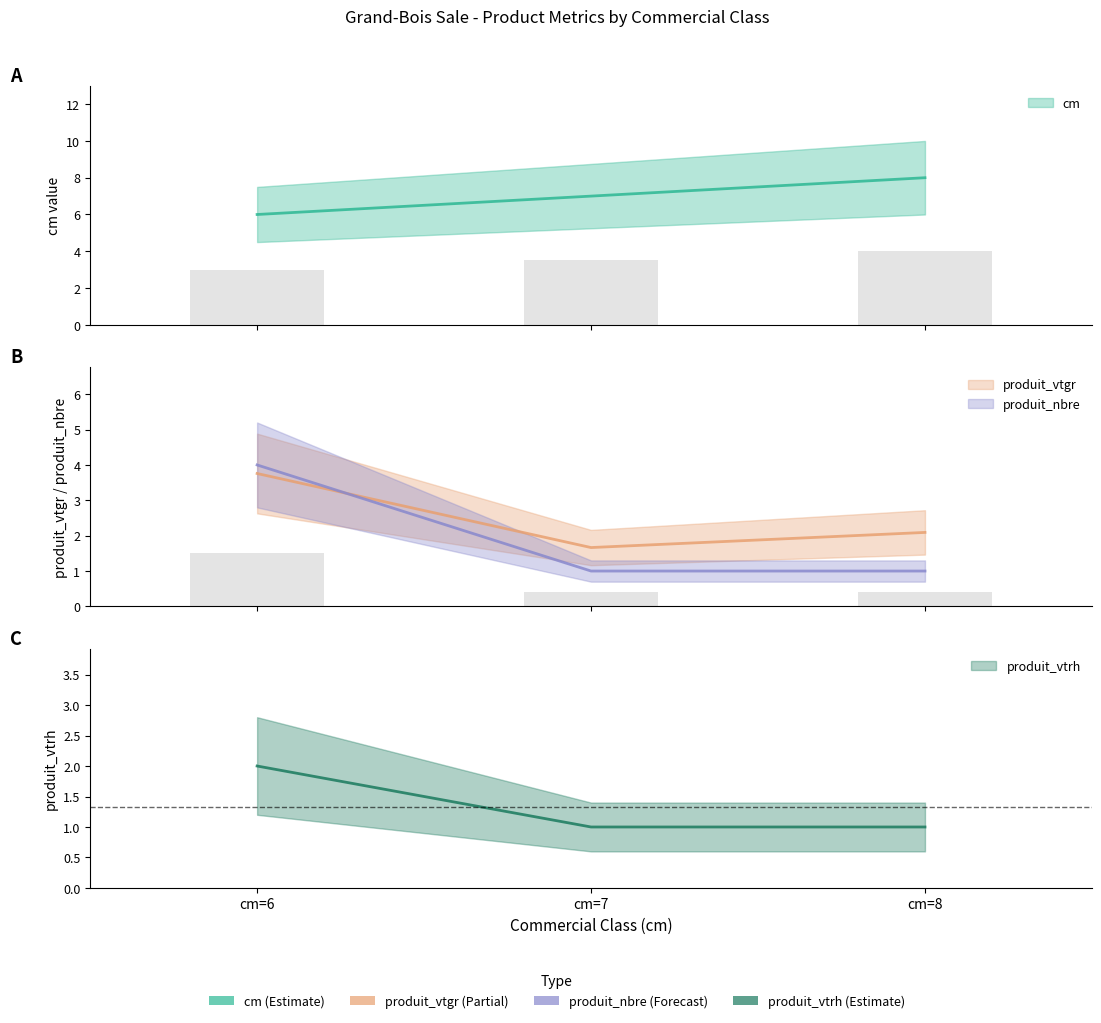

Count the produit_vtrh values in the range 0 to 1.

2